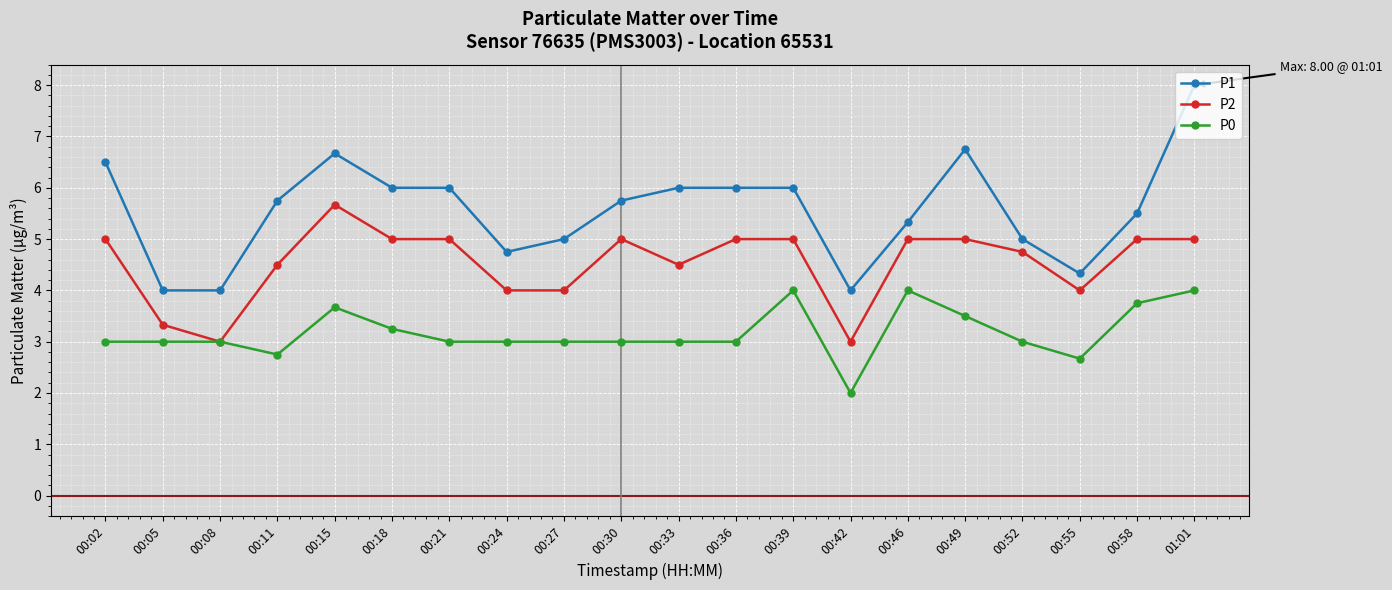

Is this an area chart (filled region under the line)?

No